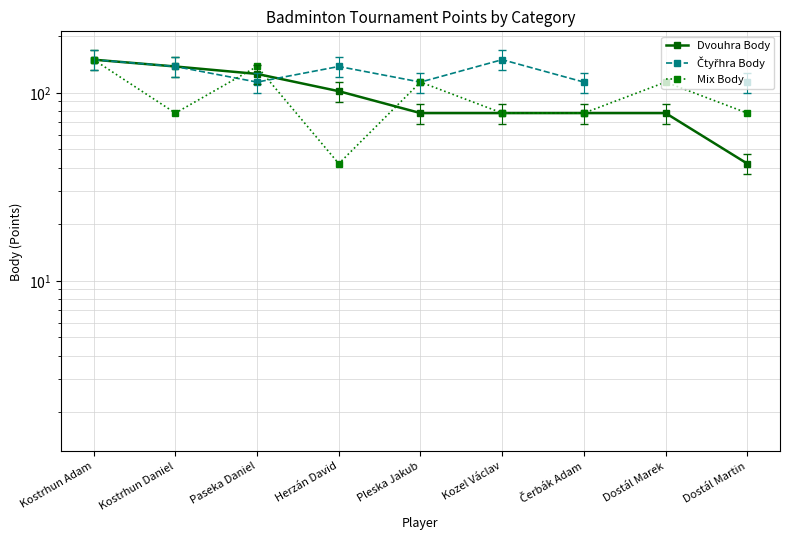

Count the Čtyřhra Body values in the range 114 to 150.

8